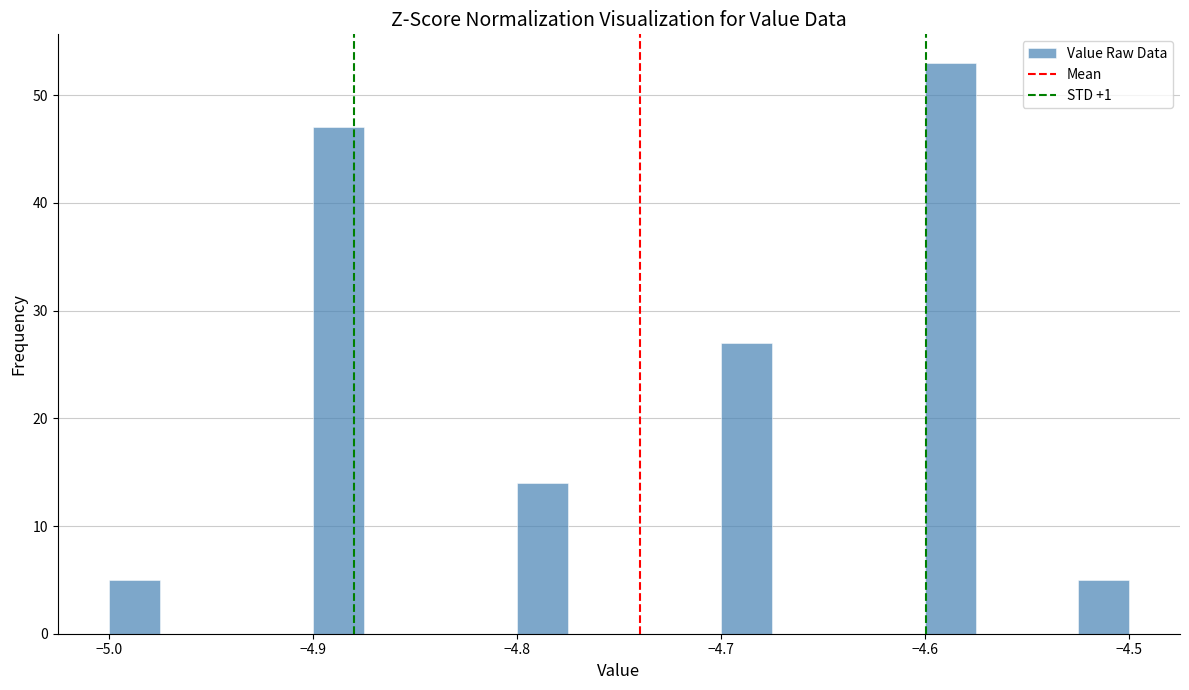

Around what value on the x-axis is the tallest bar? Give the approximate position of its centre, as read against the axis.

-4.59